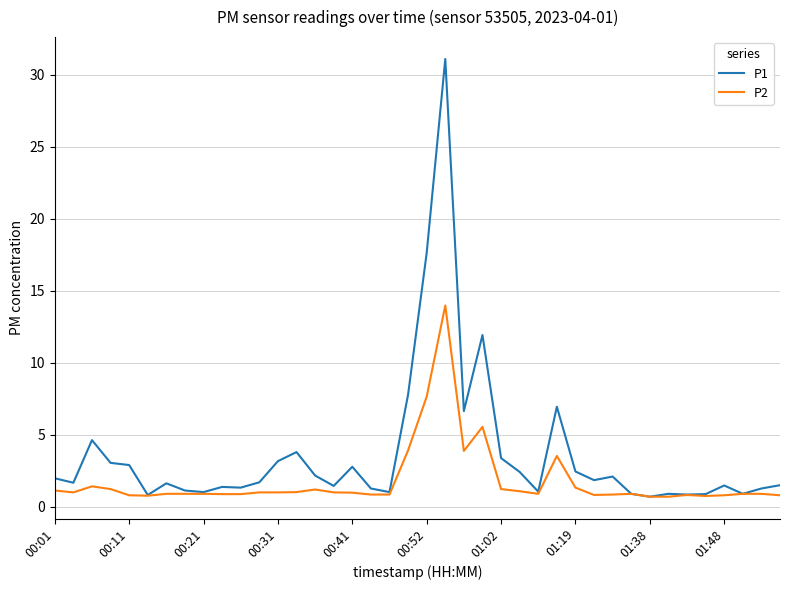

Which series has the largest total across all categories?

P1